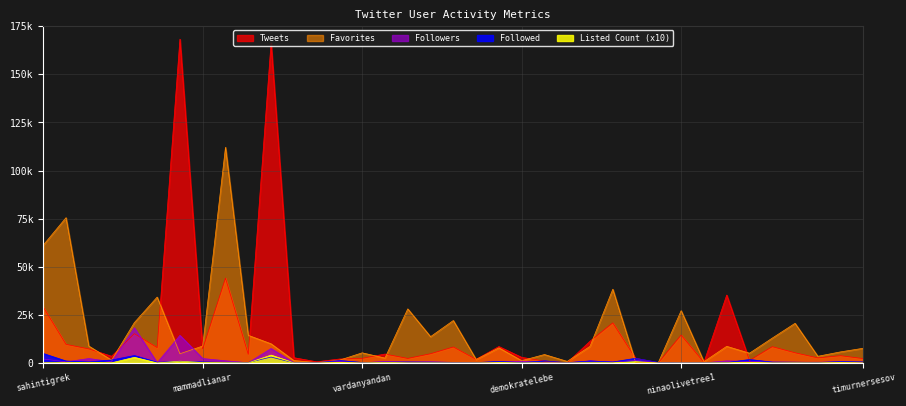

Which category has the highest value in the Tweets series?

cavidaga